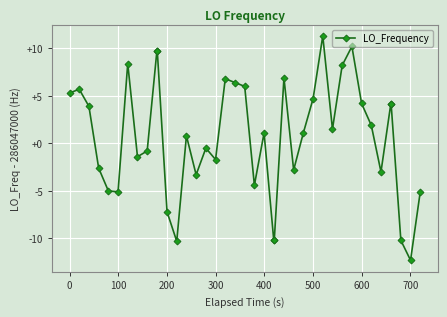

What is the difference between the second highest and second lowest values?

20.5